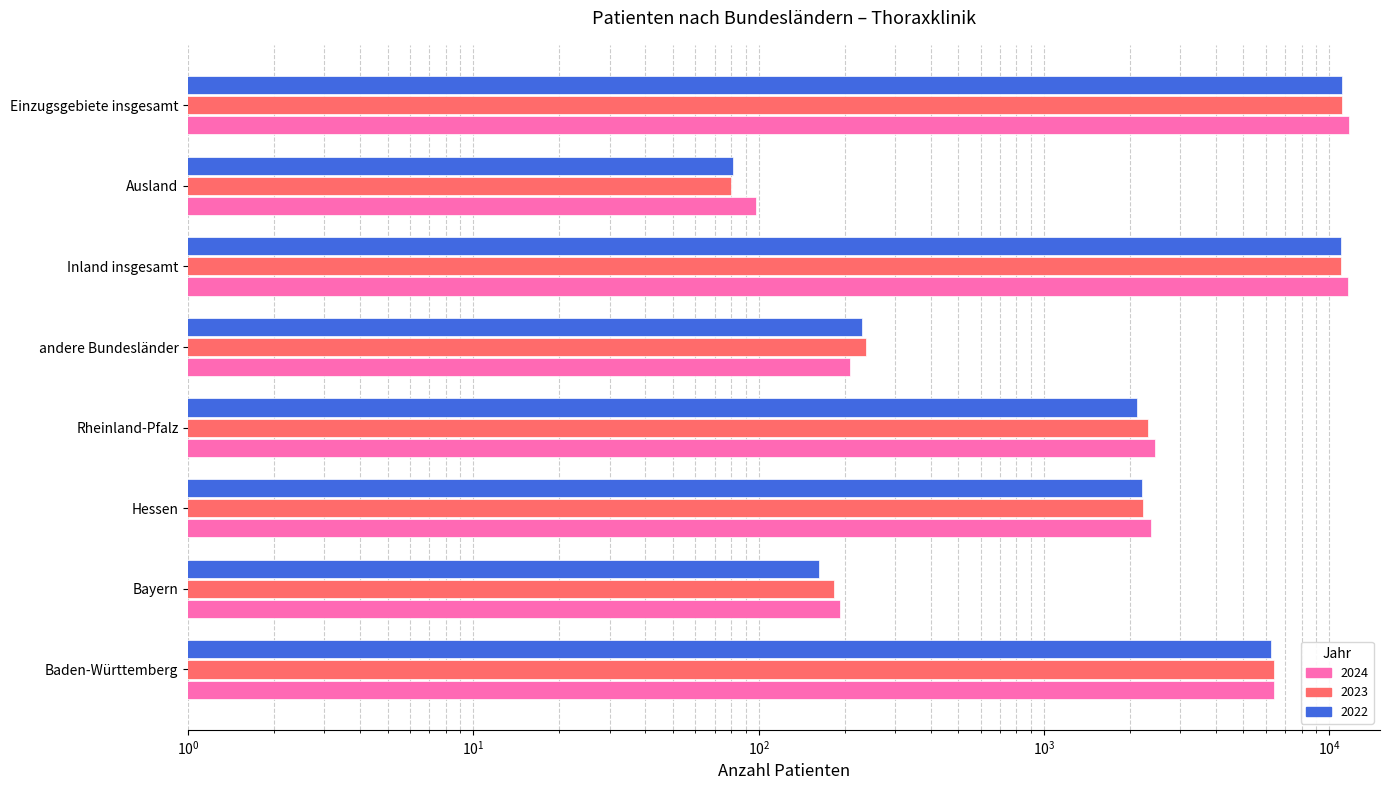

What is the label of the 7th bar from the right?

Bayern